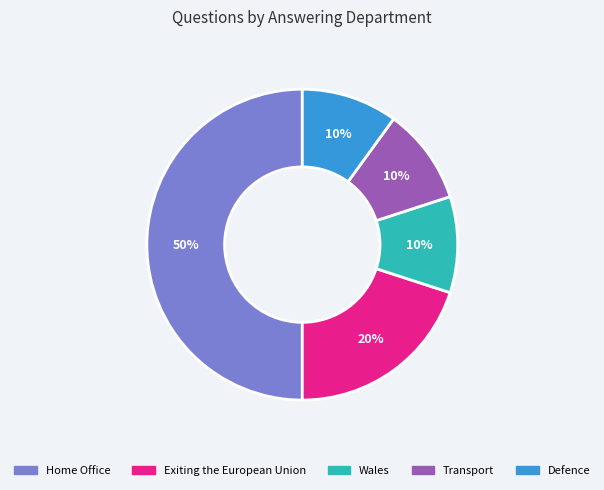

To the nearest percent, what is the difference between the Exiting the European Union and Defence slice percentages?

10%